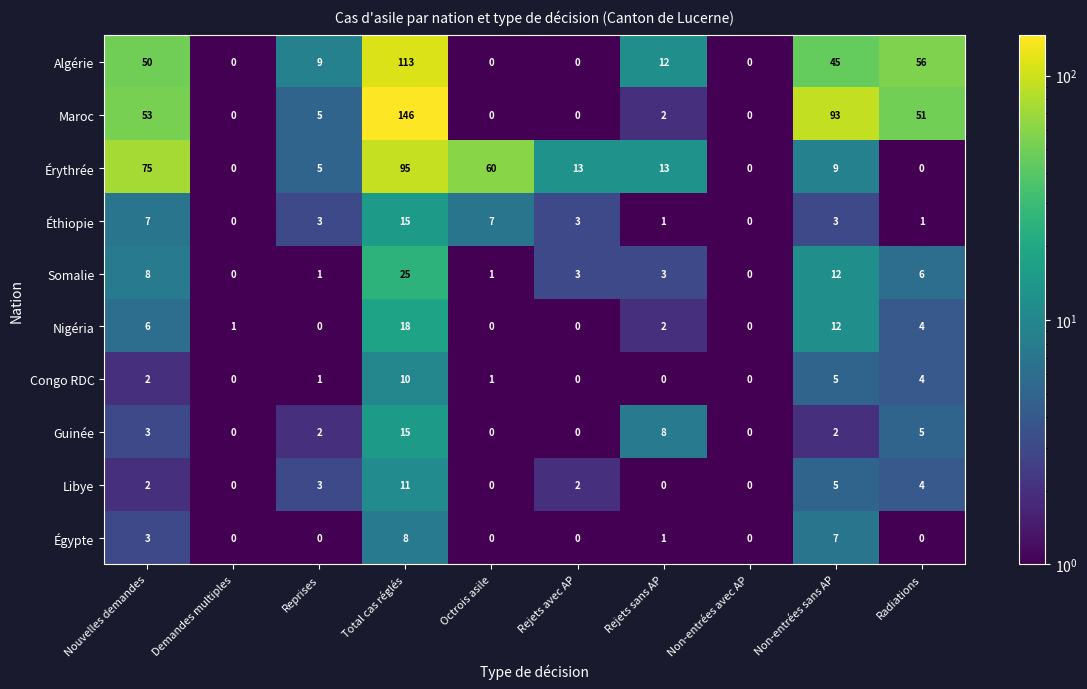

Which series changed the most between Octrois asile and Non-entrées sans AP?

Maroc